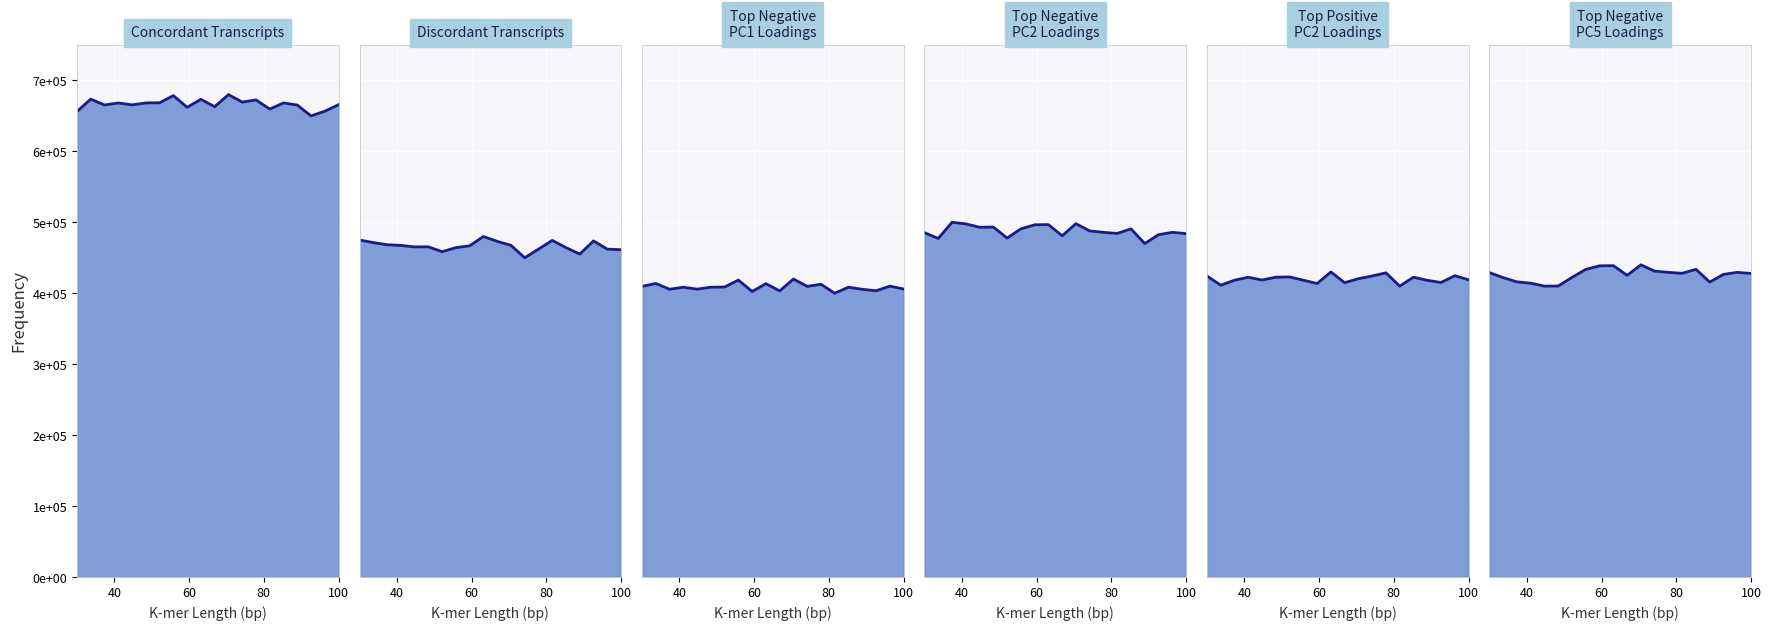

True or false: Top Negative PC1 Loadings and Top Negative PC2 Loadings cross at least once.

False